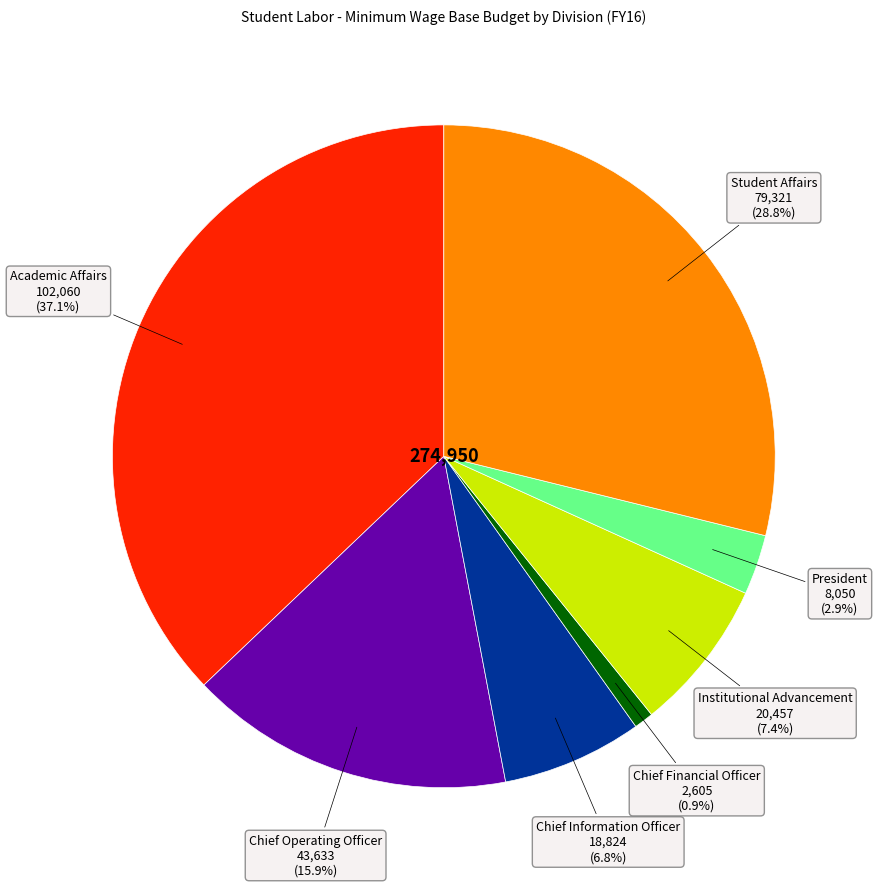

Combined, do Chief Information Officer and Student Affairs account for over 50%?

No